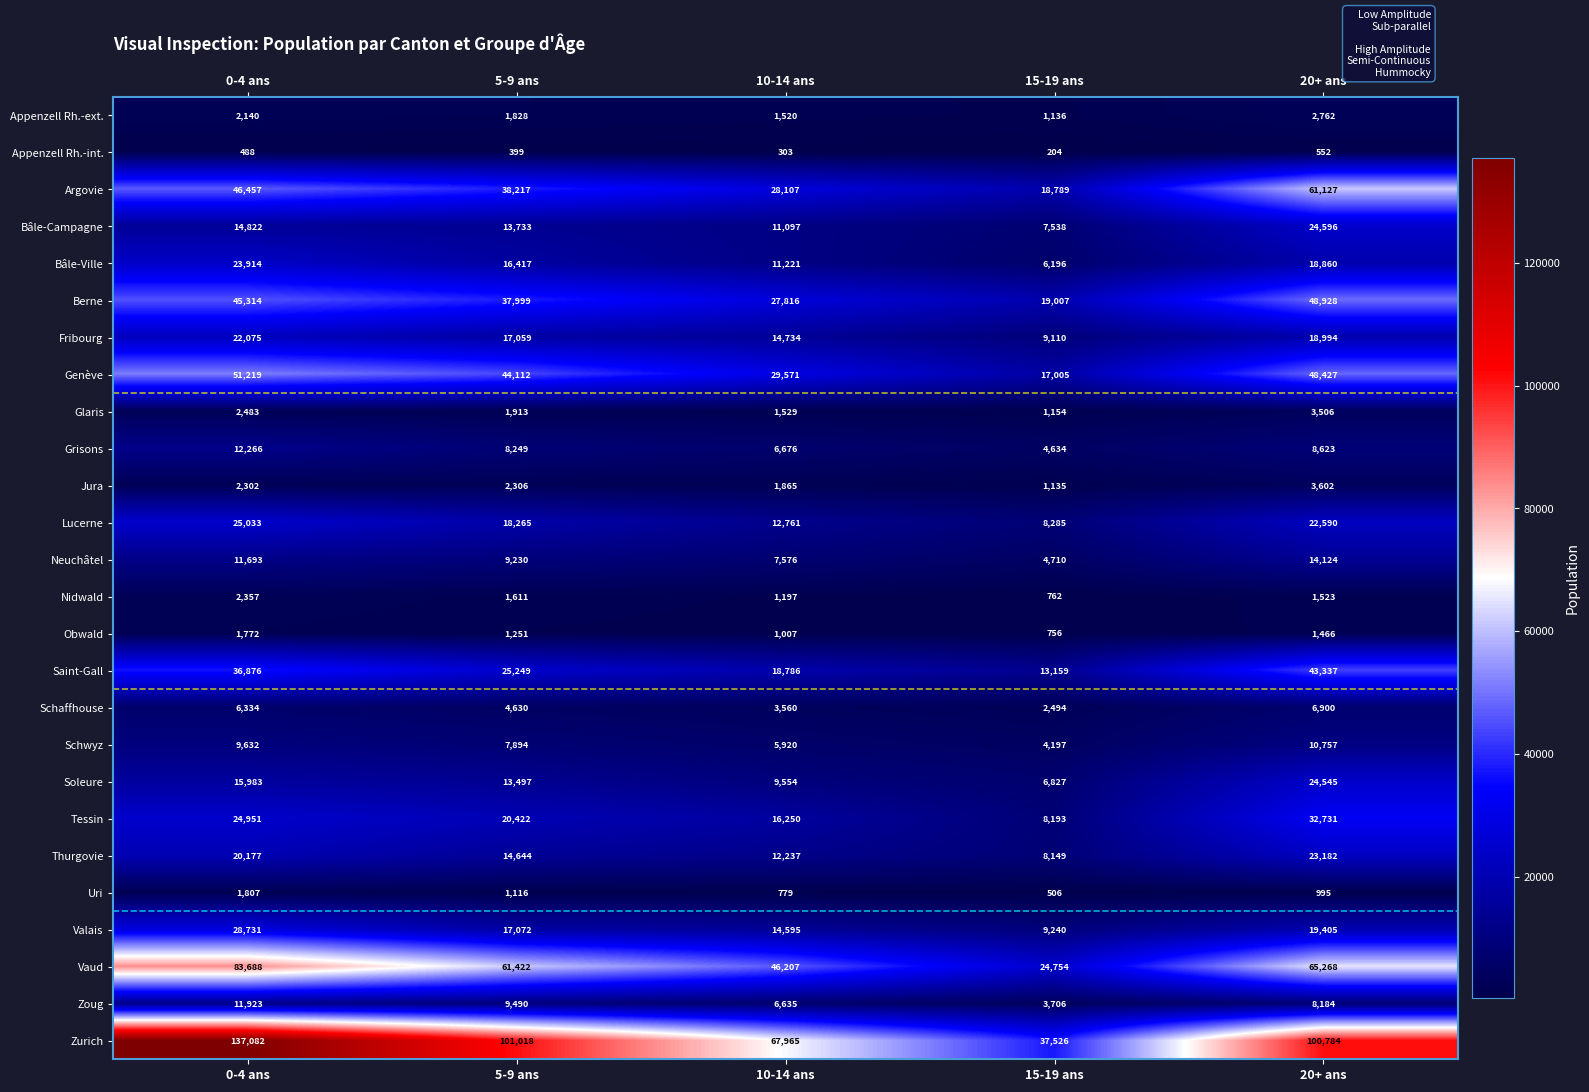

What is the difference between the Vaud values at 10-14 ans and 20+ ans?

19061